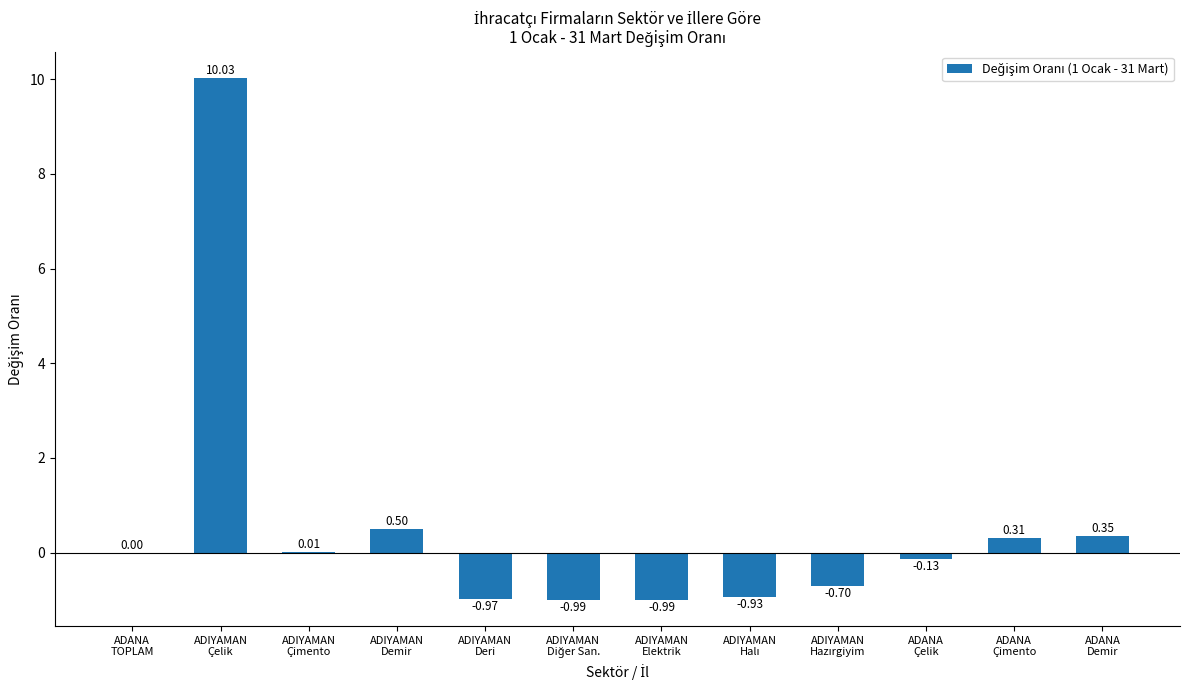

What is the sum of all values?

6.5